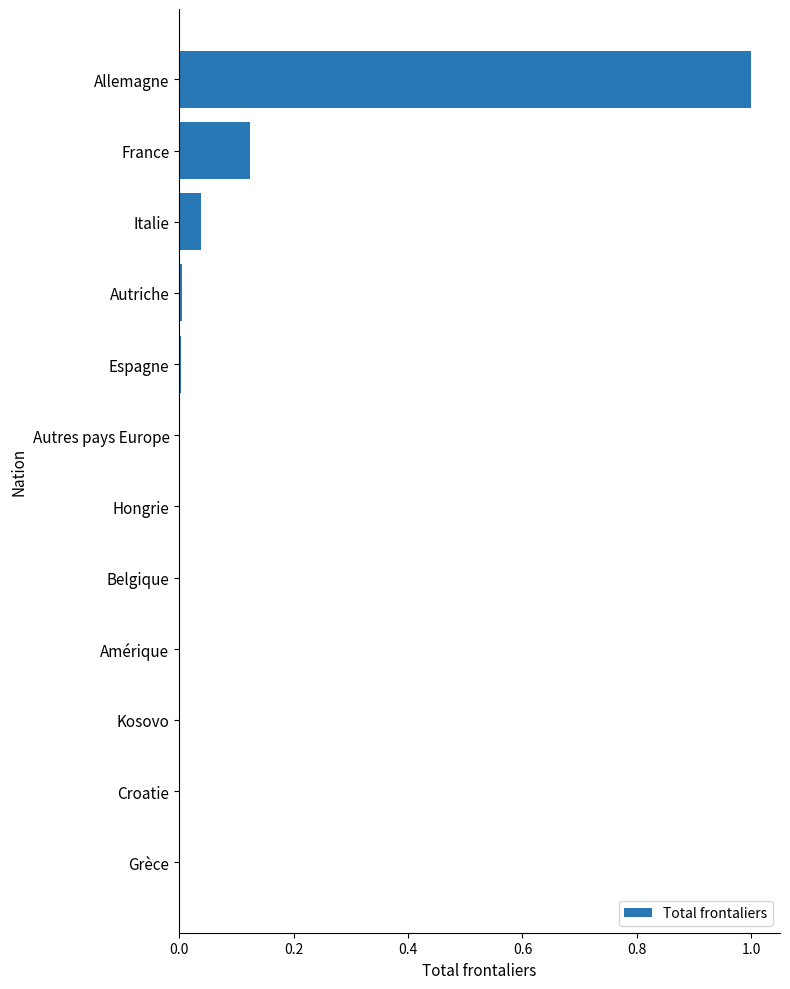

Which has a higher value, Hongrie or Italie?

Italie